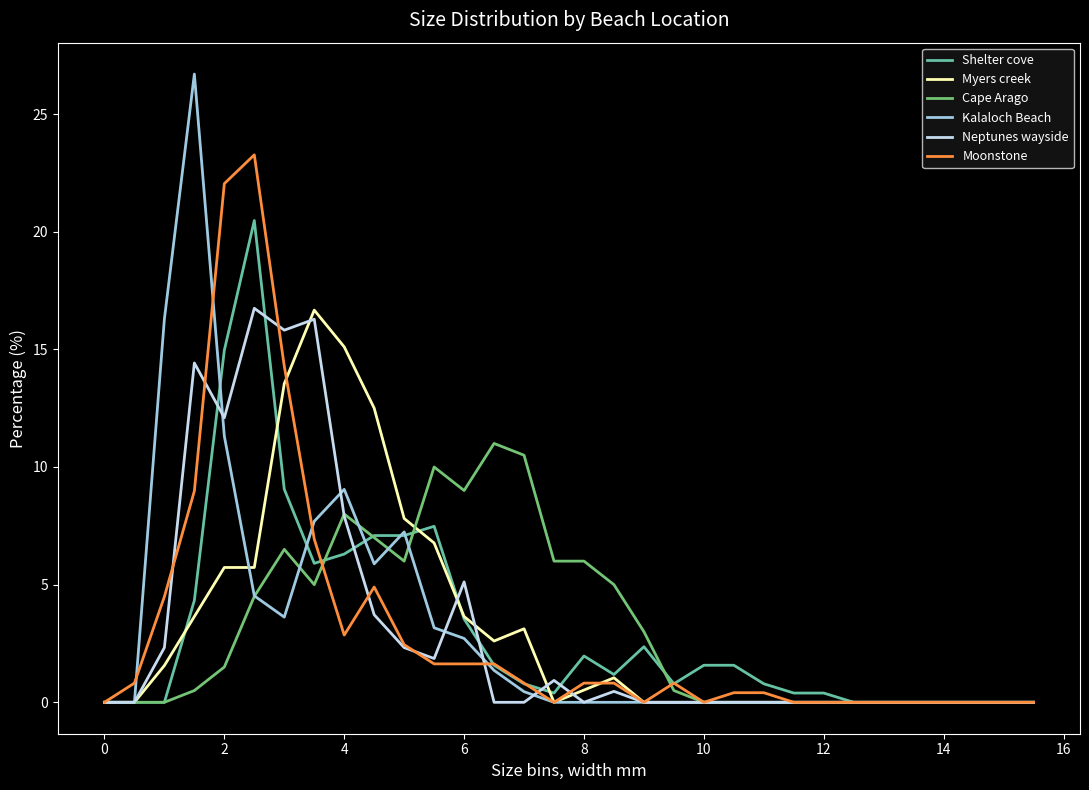

Which series has the largest range (max minus min)?

Kalaloch Beach